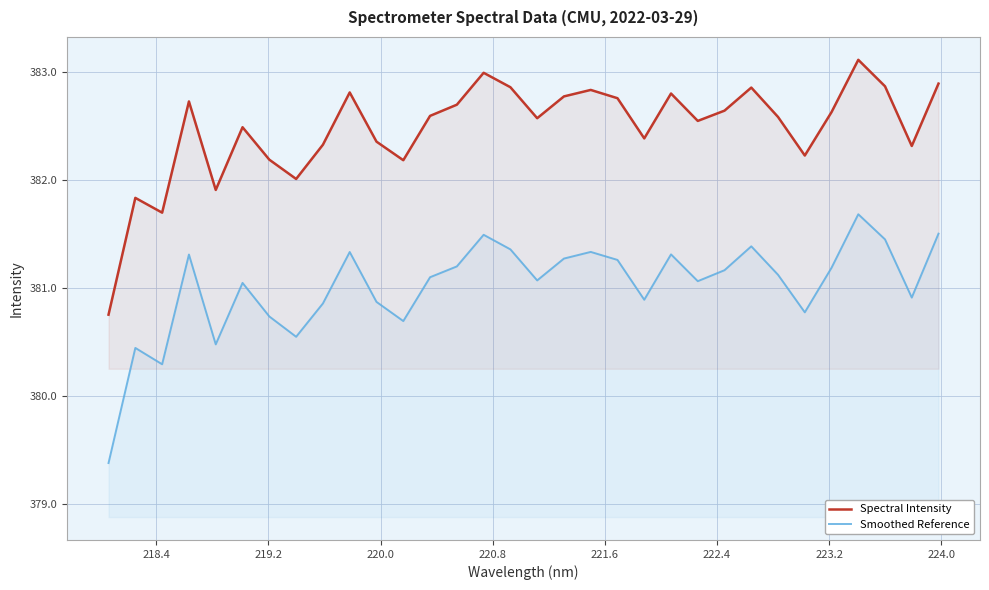

Which series has the largest total across all categories?

Spectral Intensity